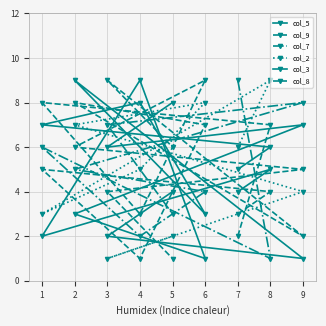

Which series ends up on top after the final intersection of col_3 and col_5?

col_3